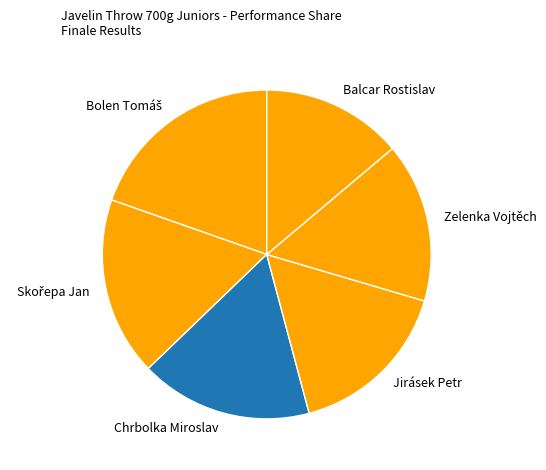

Combined, do Chrbolka Miroslav and Balcar Rostislav account for over 50%?

No